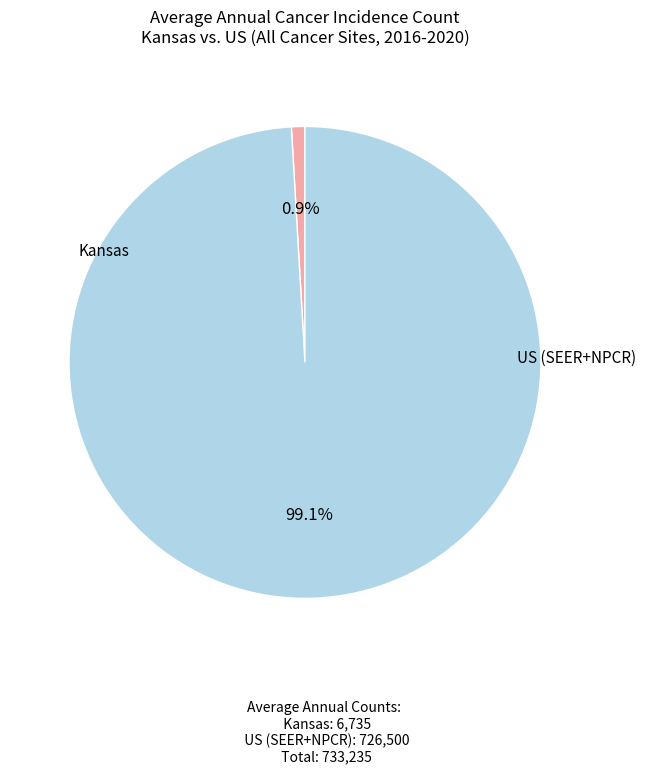

To the nearest percent, what is the difference between the largest and smallest slice percentages?

98%